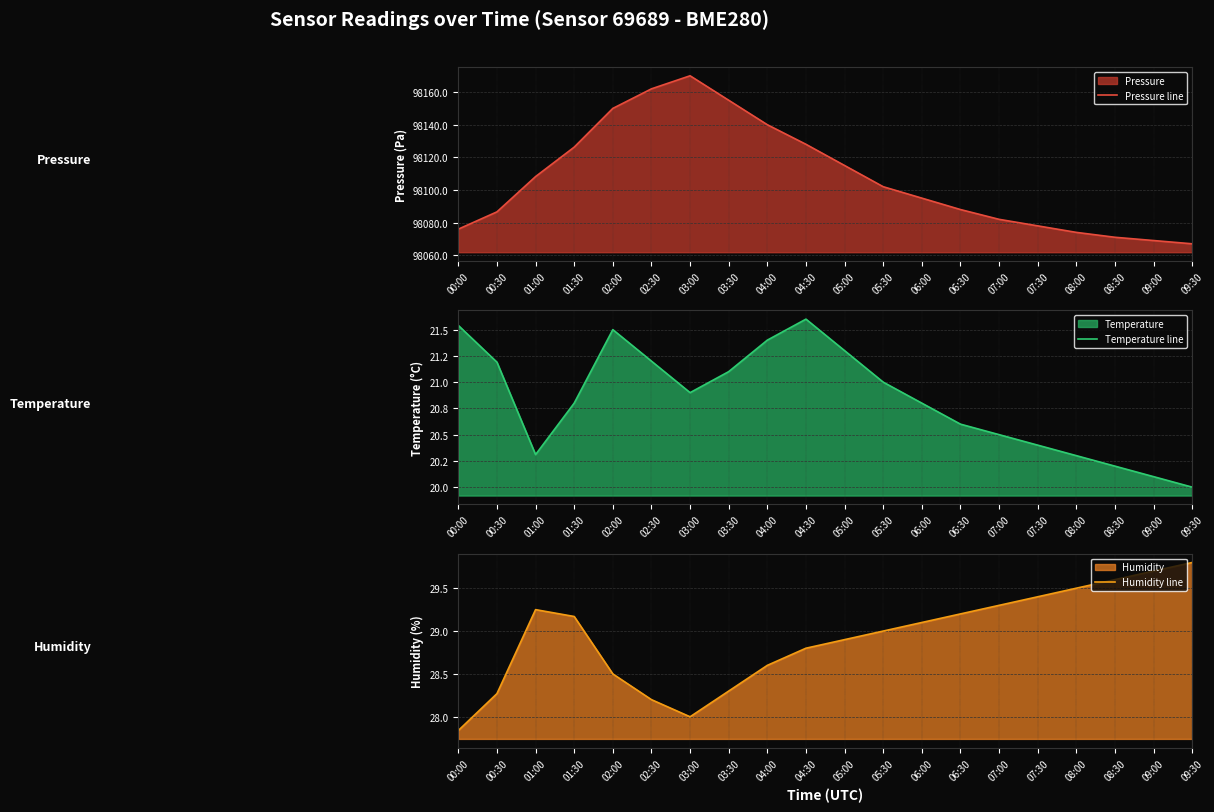

What is the label of the 12th point from the left?

05:30